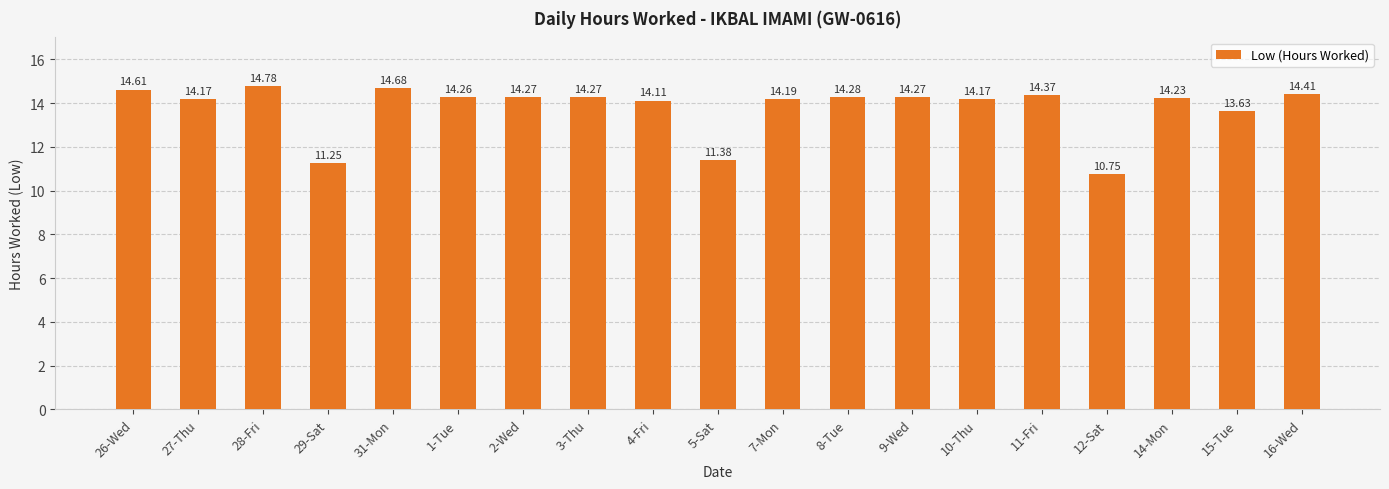

What value does the data have at 7-Mon?

14.2